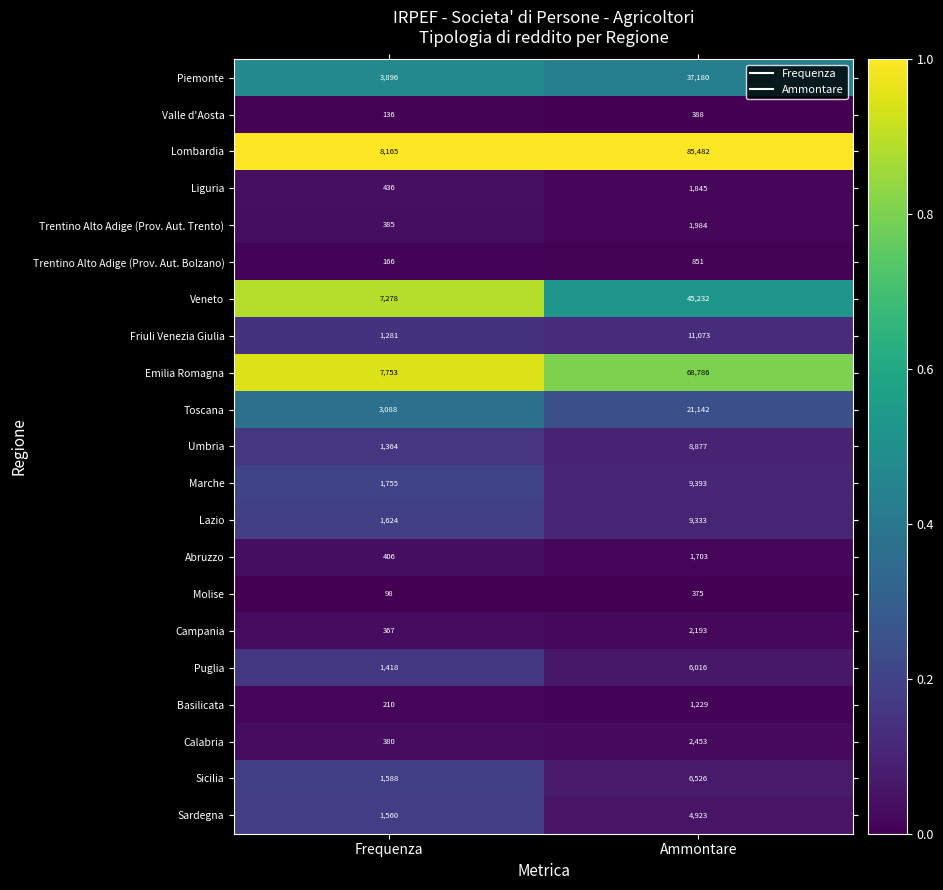

At which category does the chart reach its peak across all series?

Ammontare